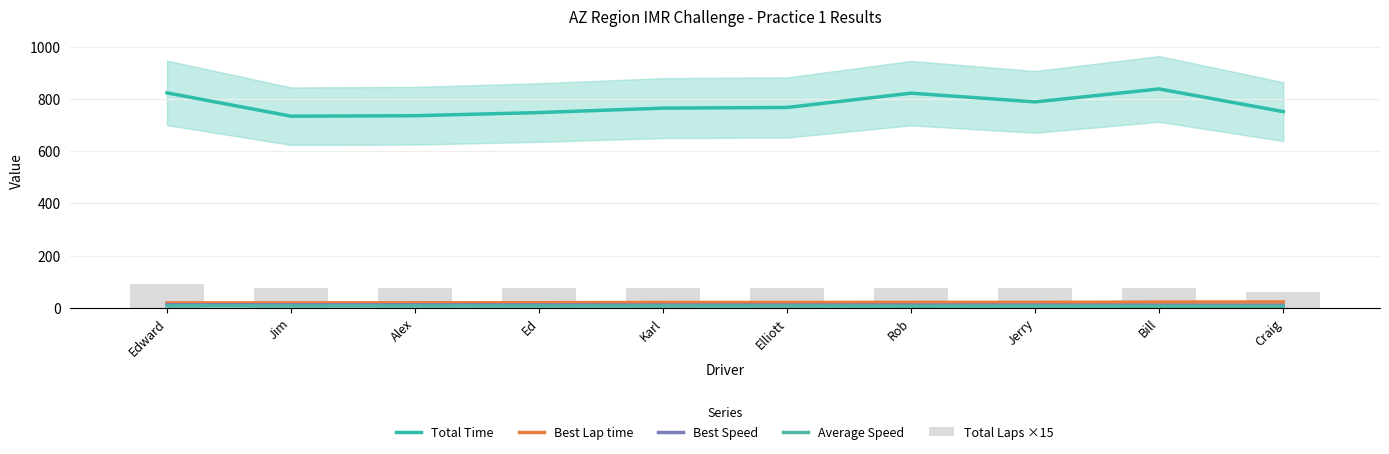

The value of Best Lap time at Jim is 18.6. True or false?

True